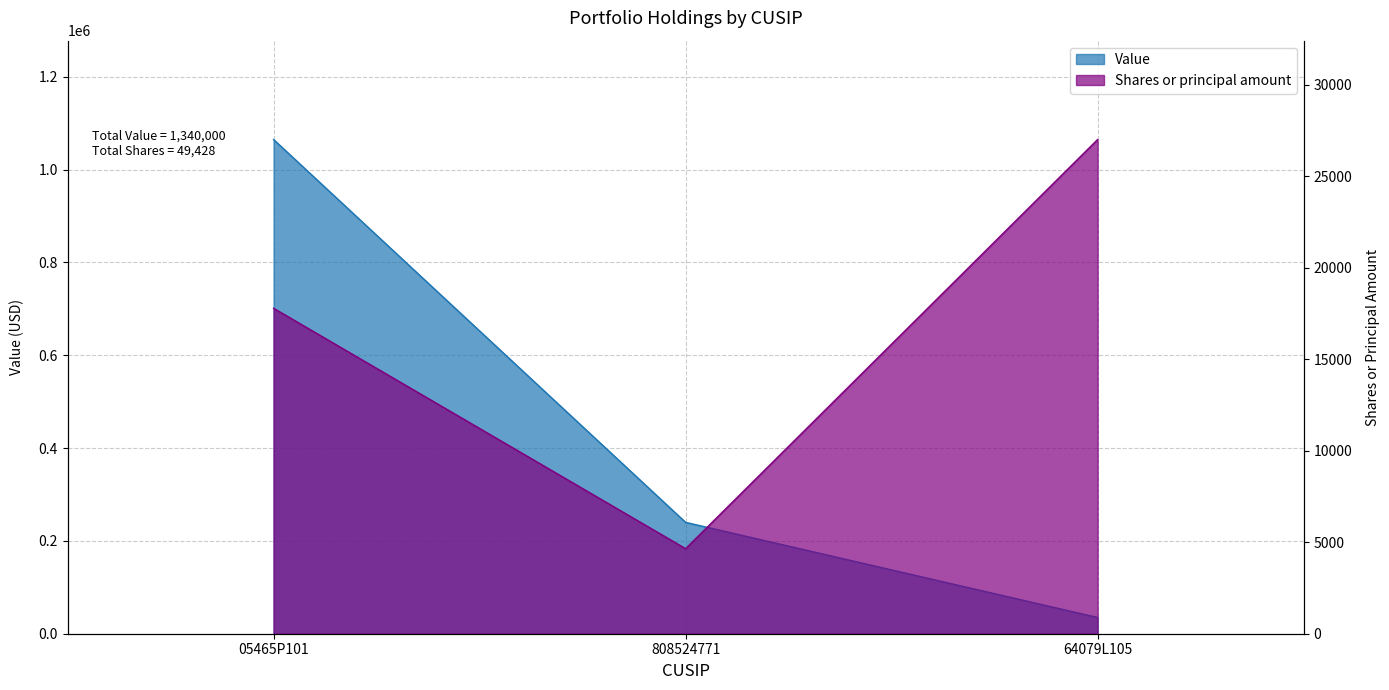

At which label is Value closest to 550000?

808524771